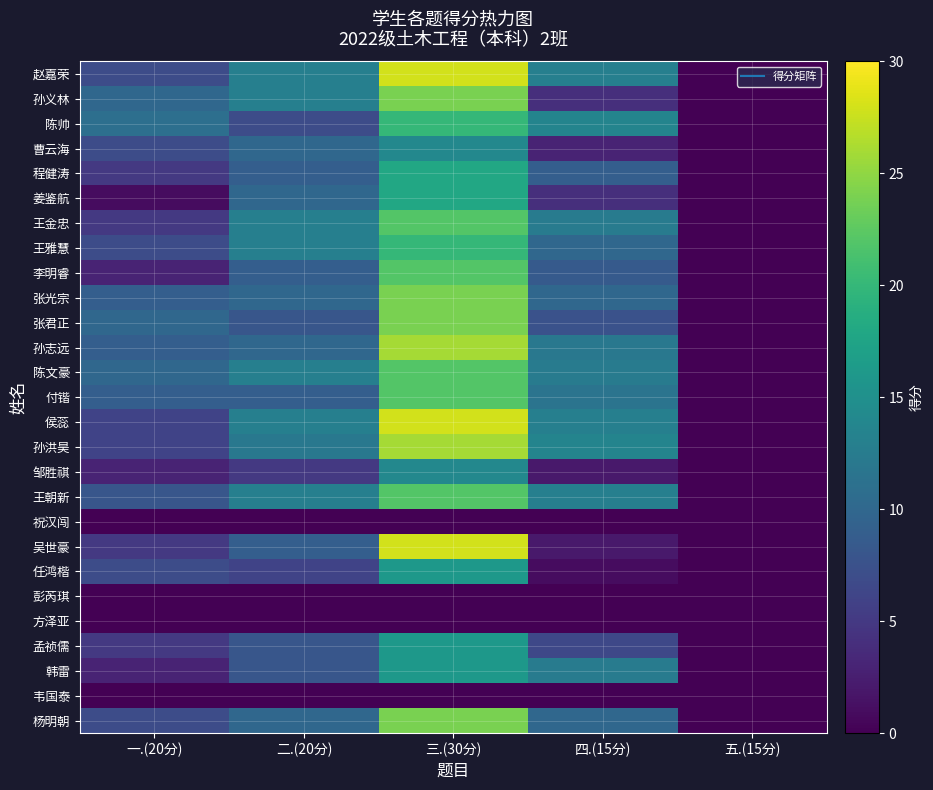

How many series are shown in this chart?

27